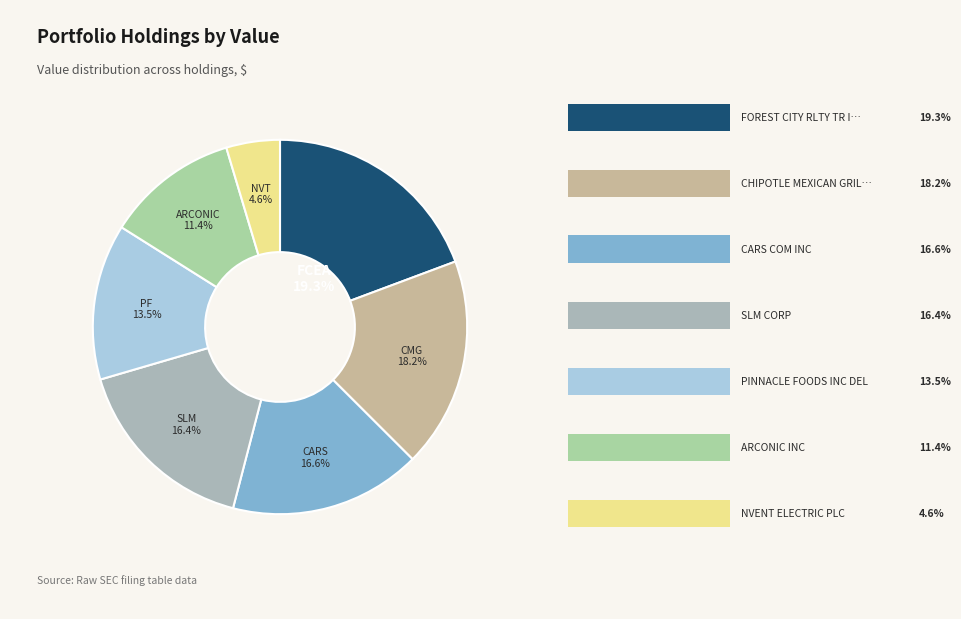

How many slices are in this pie chart?

7